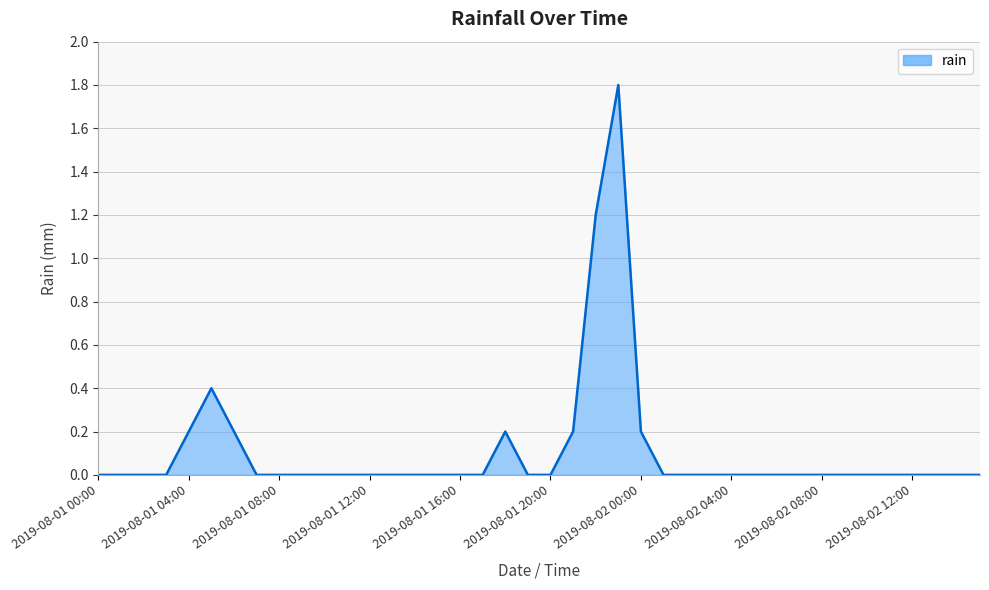

Reading left to right, list all the values displayed in this chart.

0.0	0.0	0.0	0.0	0.2	0.4	0.2	0.0	0.0	0.0	0.0	0.0	0.0	0.0	0.0	0.0	0.0	0.0	0.2	0.0	0.0	0.2	1.2	1.8	0.2	0.0	0.0	0.0	0.0	0.0	0.0	0.0	0.0	0.0	0.0	0.0	0.0	0.0	0.0	0.0